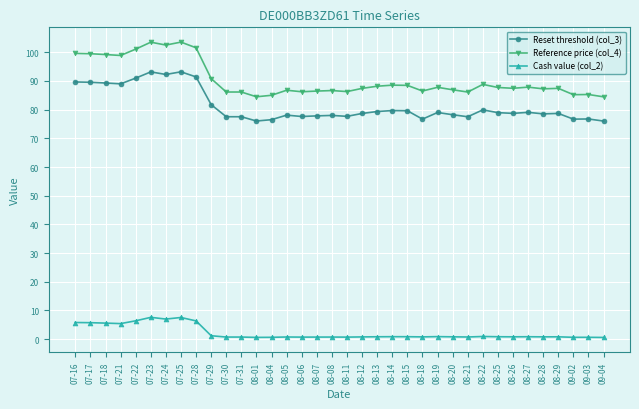

What is the total value across all series at 09-02?

162.6